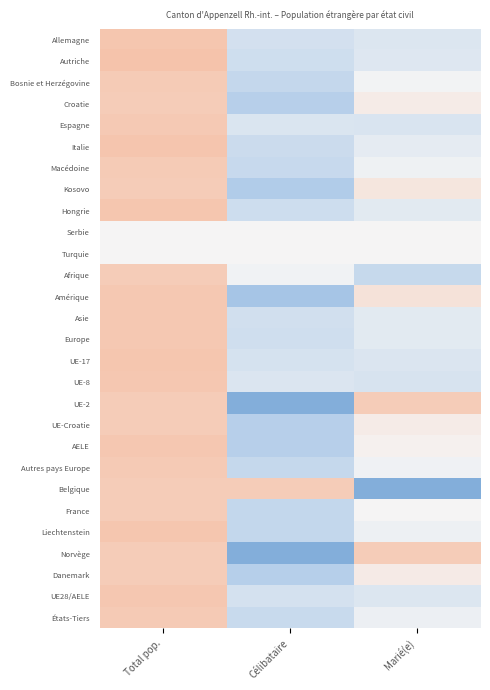

What is the total value across all series at Total pop.?

9.2